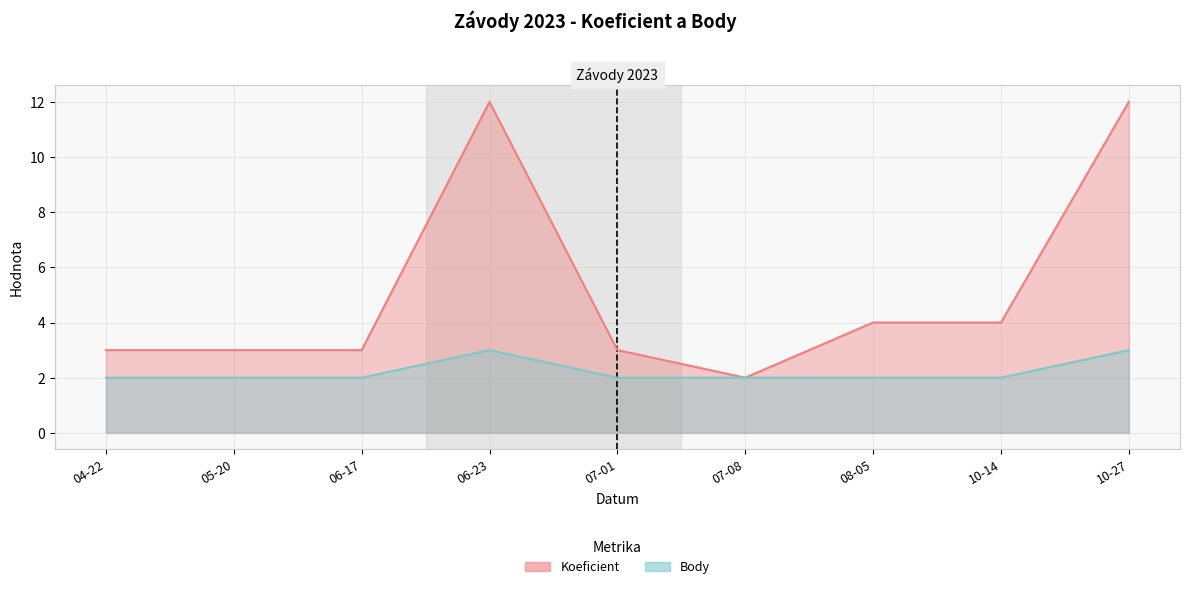

In Koeficient, how many points are lower than both neighbors (excluding endpoints)?

1